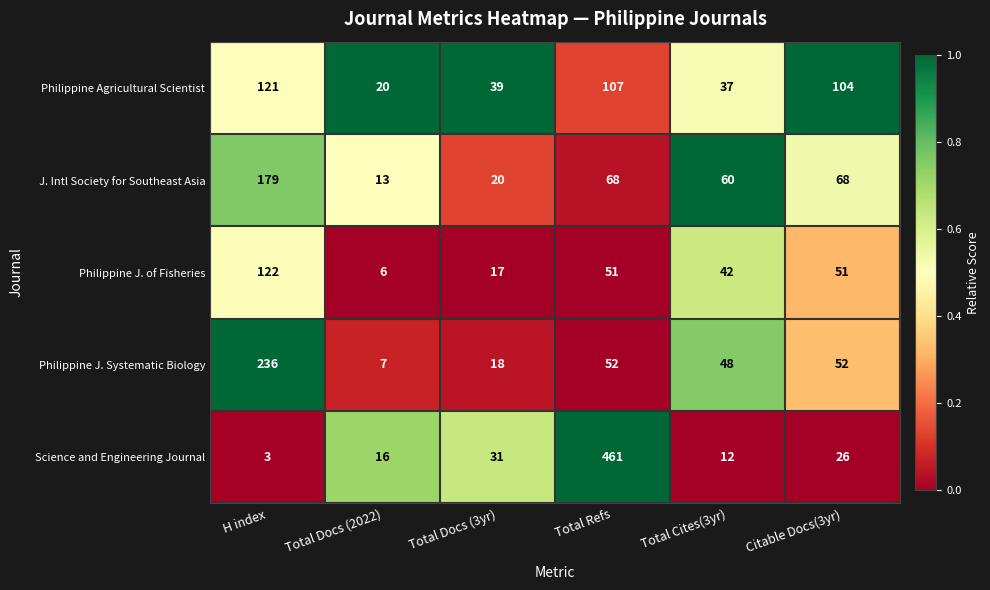

Which series has the largest range (max minus min)?

Science and Engineering Journal